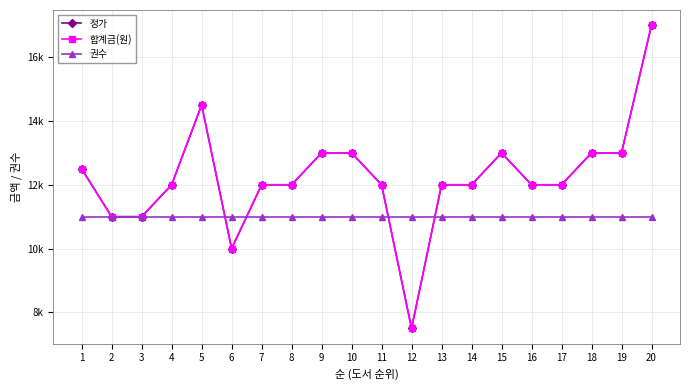

Is this an area chart (filled region under the line)?

No